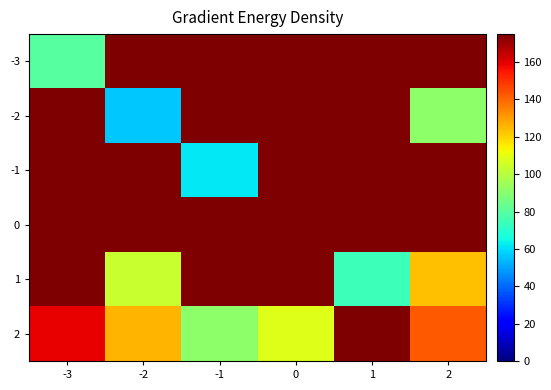

Which has a higher value, -1 or 2?

2